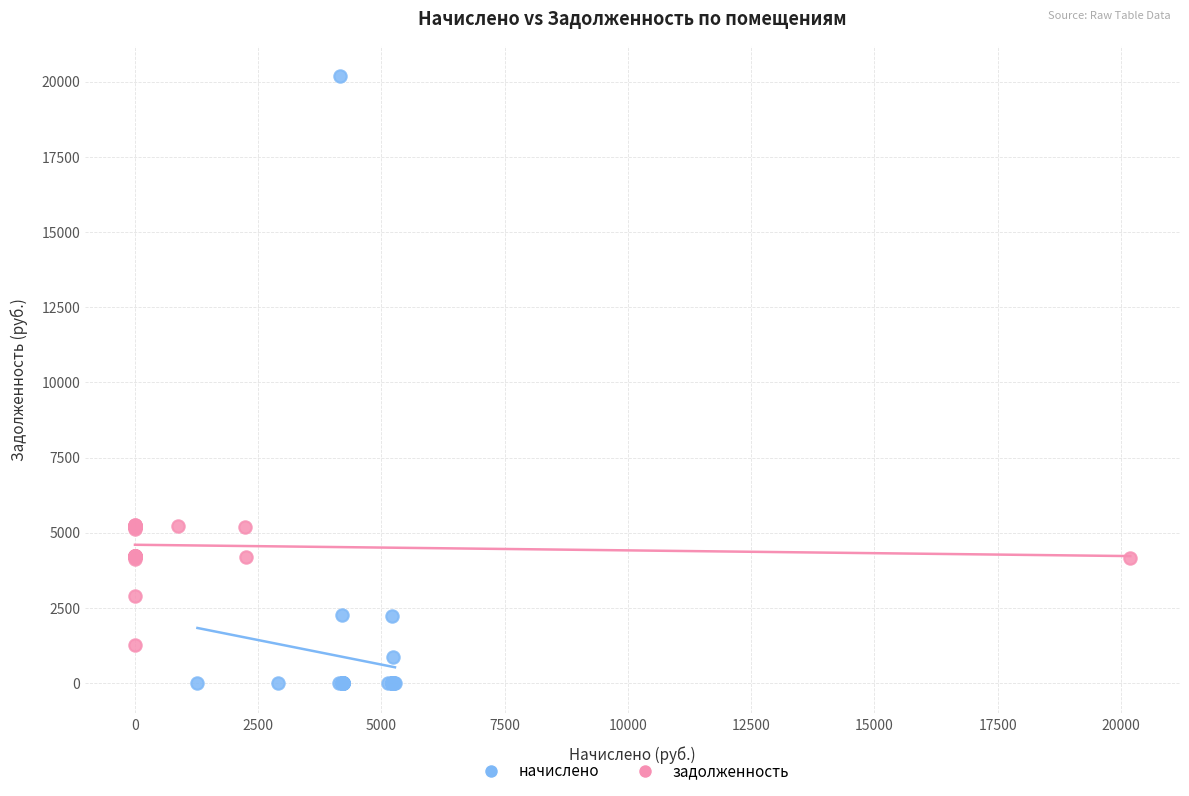

Which series reaches the minimum Y coordinate?

начислено